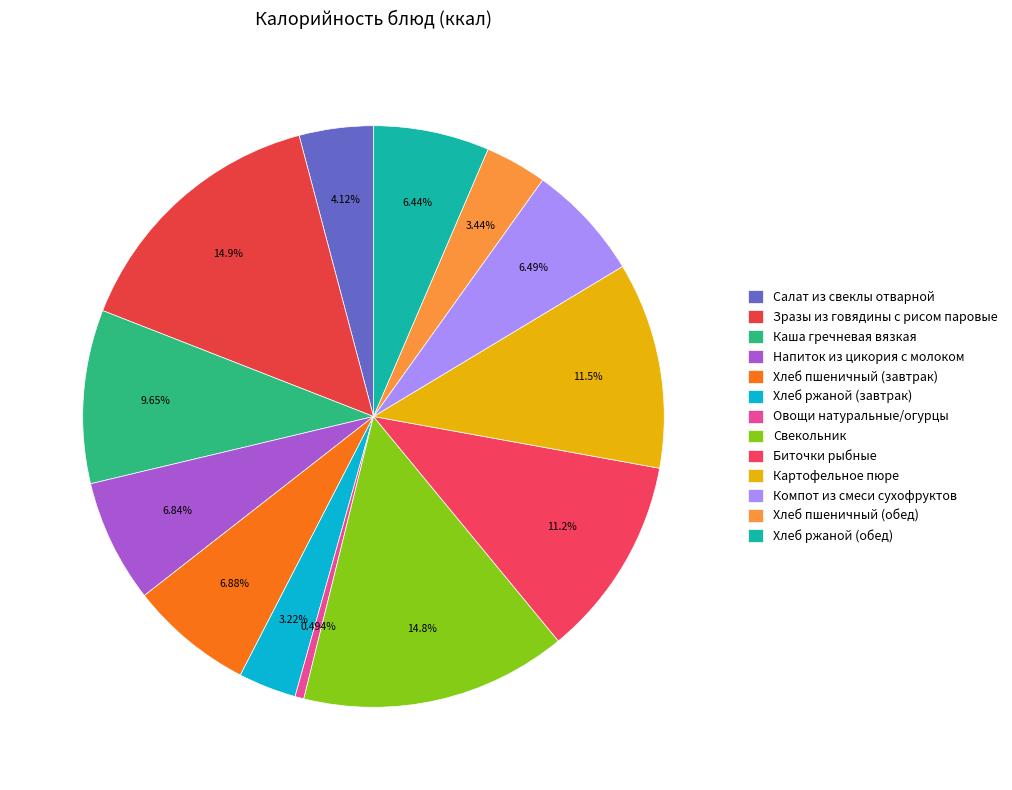

What is the change in value from Хлеб пшеничный (завтрак) to Картофельное пюре?

+63.2